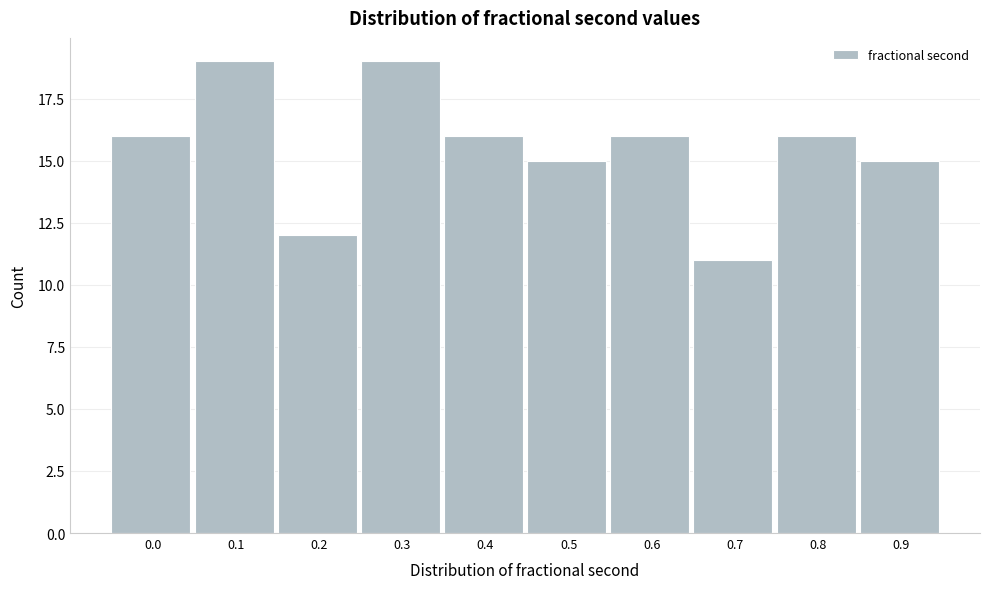

Reading left to right, list all the values displayed in this chart.

0.0=16	0.1=19	0.2=12	0.3=19	0.4=16	0.5=15	0.6=16	0.7=11	0.8=16	0.9=15